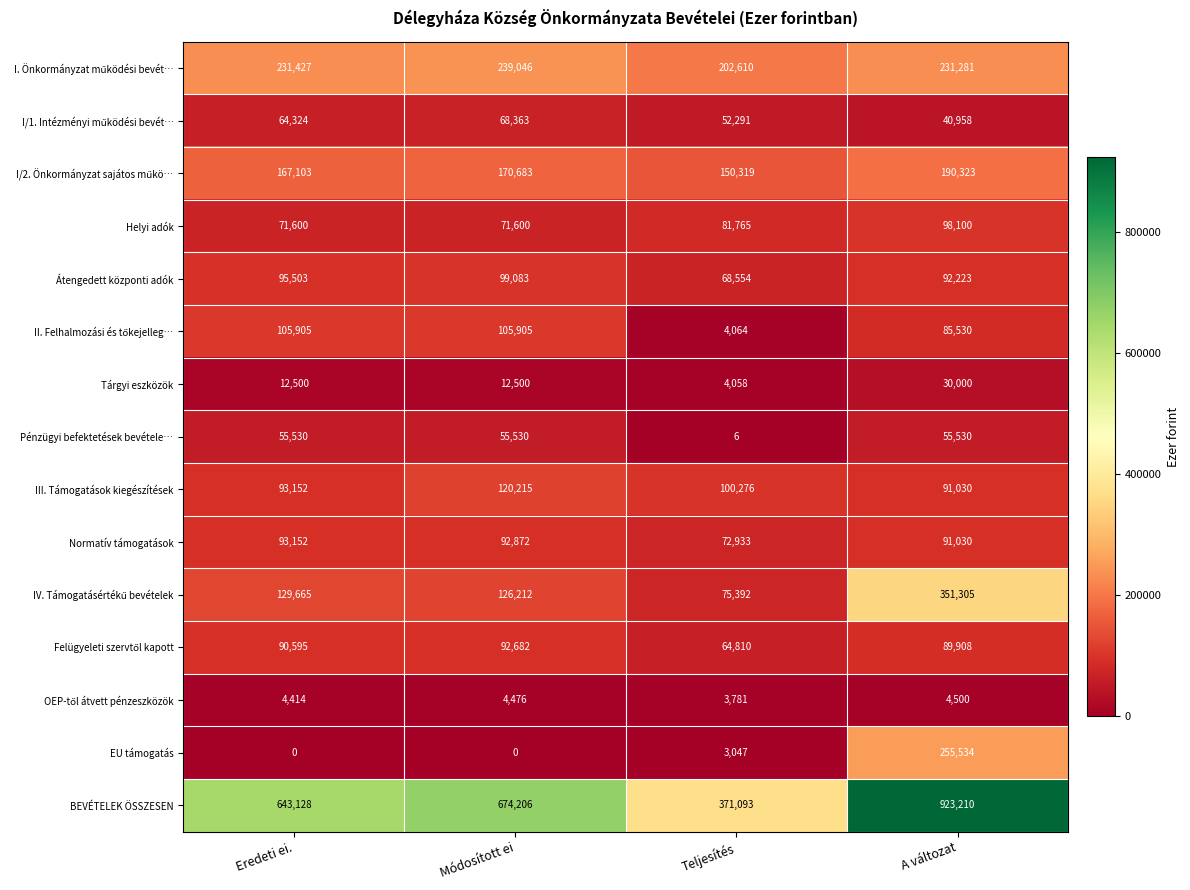

The value of BEVÉTELEK ÖSSZESEN at A változat is 923210. True or false?

True